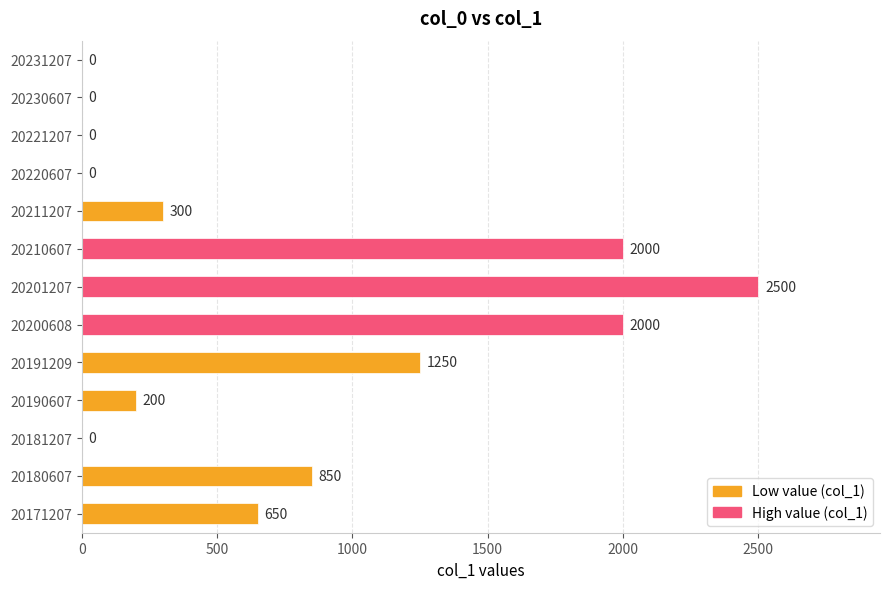

The value at 20221207 is 802. True or false?

False